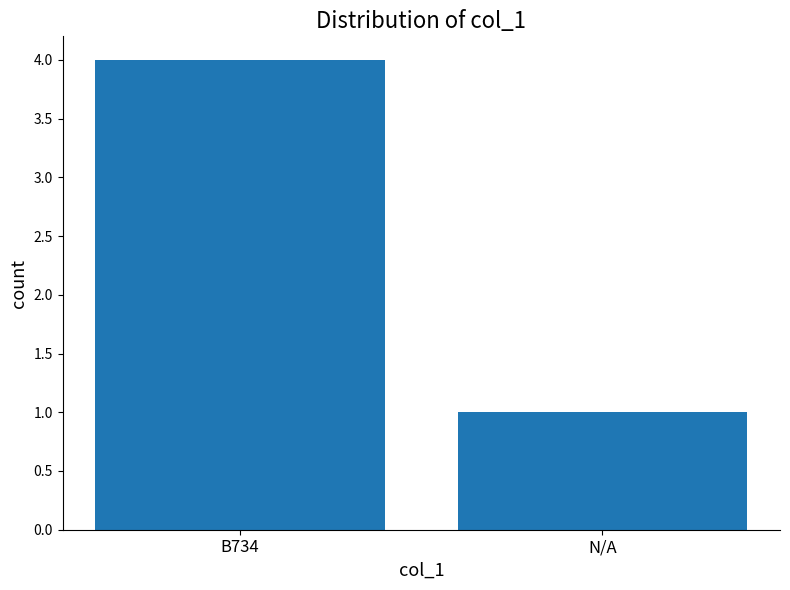

Rank the categories by value from lowest to highest.

N/A, B734